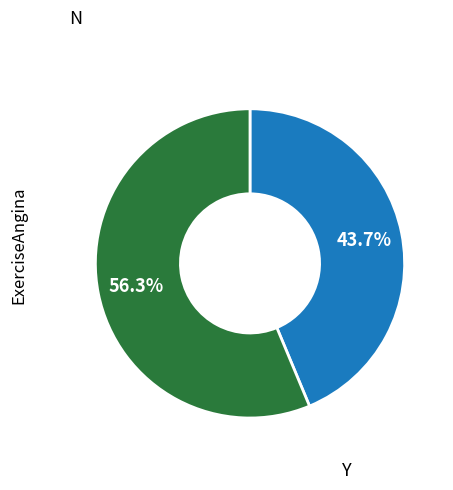

Does any single category account for the majority?

Yes